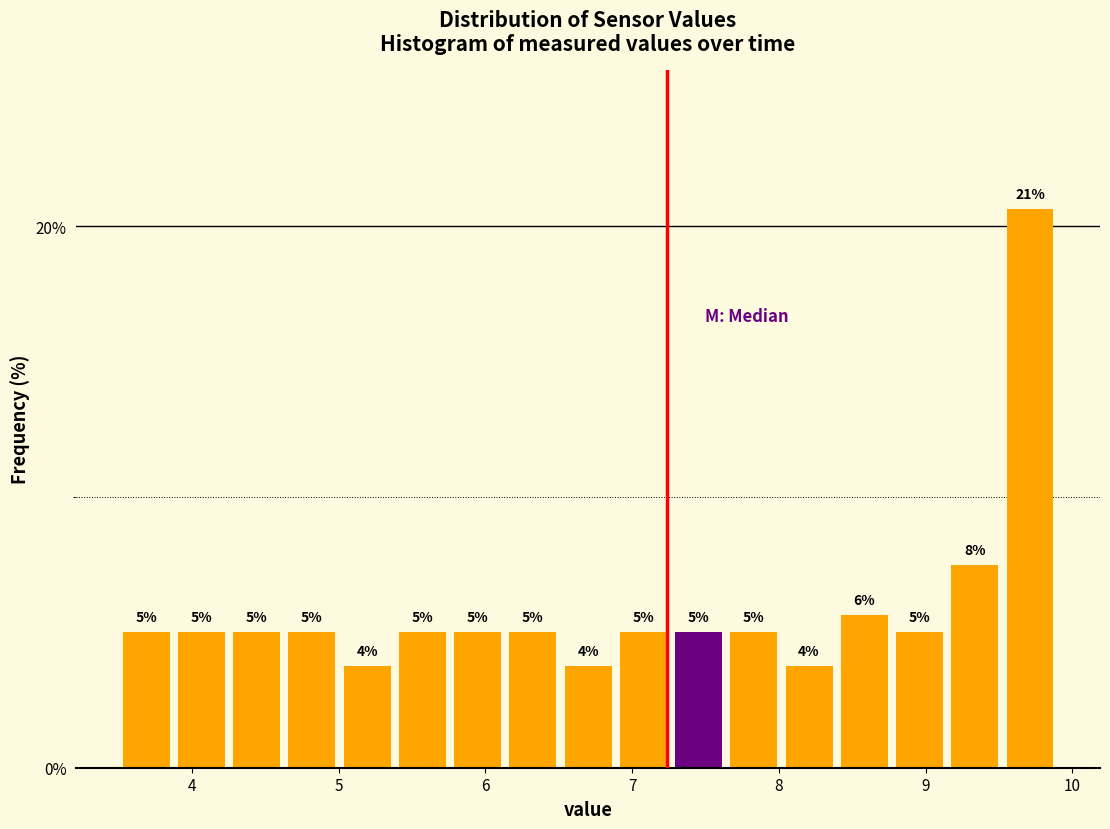

Read against the x-axis, roughly where is the centre of the tallest bar?

9.7